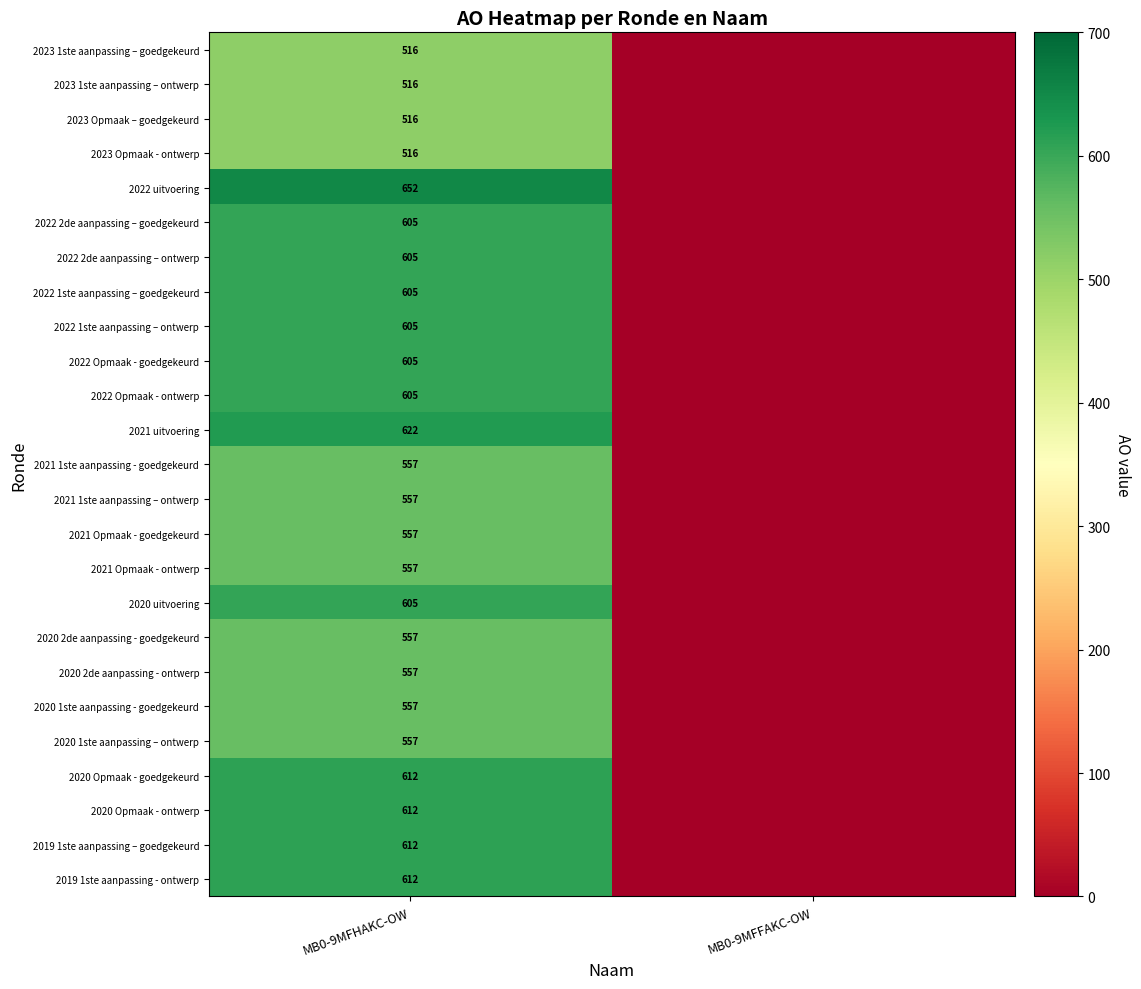

What is the total value across all series at MB0-9MFHAKC-OW?

14477